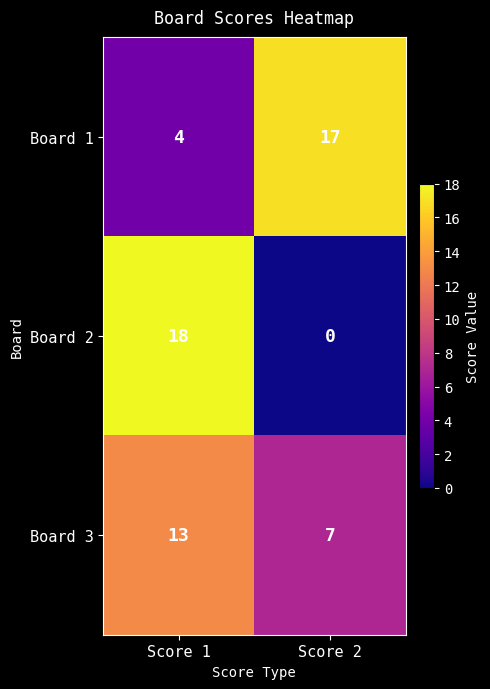

What is the spread (max minus min) of values at Score 2?

17